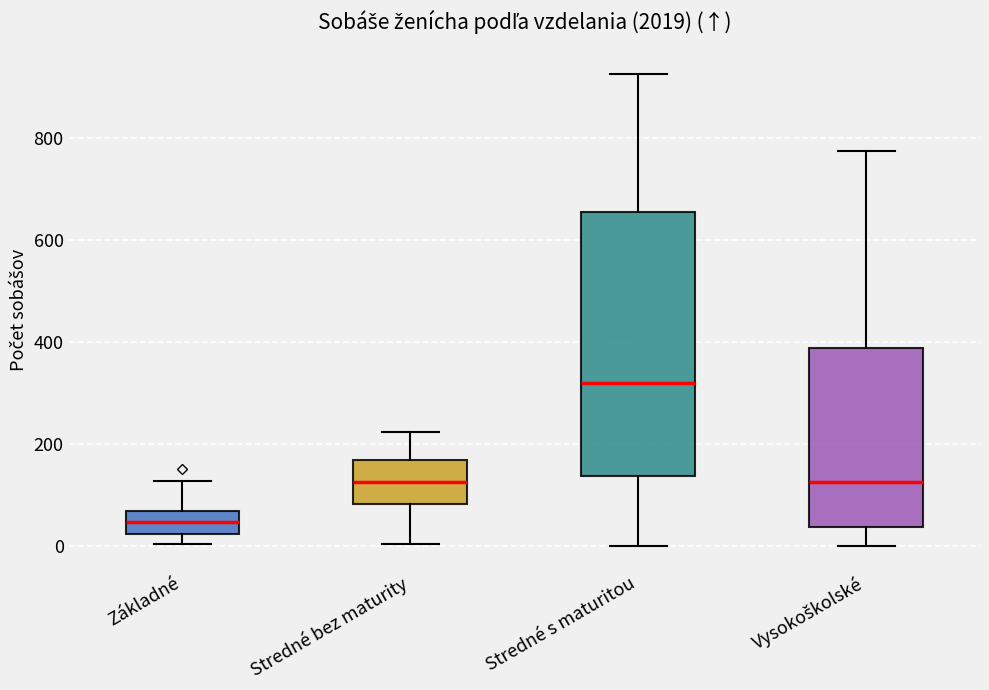

Which box has the highest median line?

Stredné s maturitou